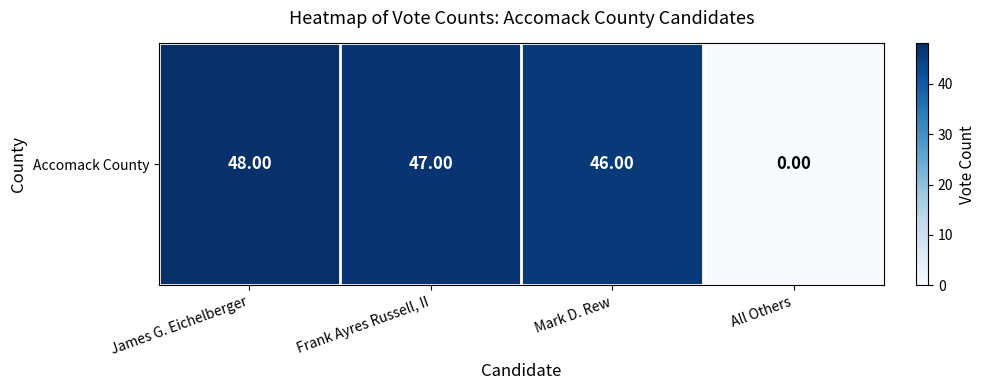

Which category has the lowest value across all series?

All Others